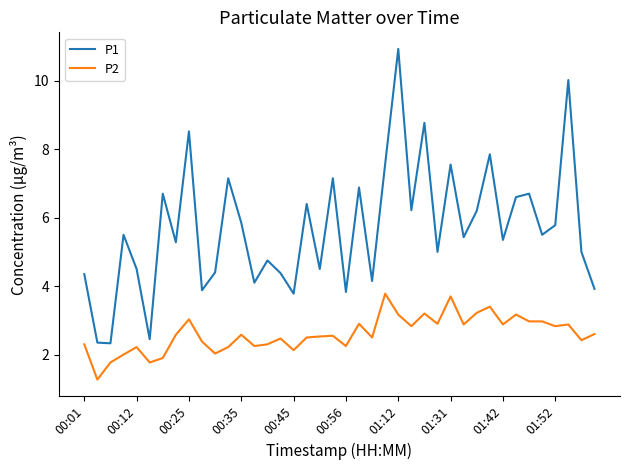

List the series in order of their peak value, highest first.

P1, P2